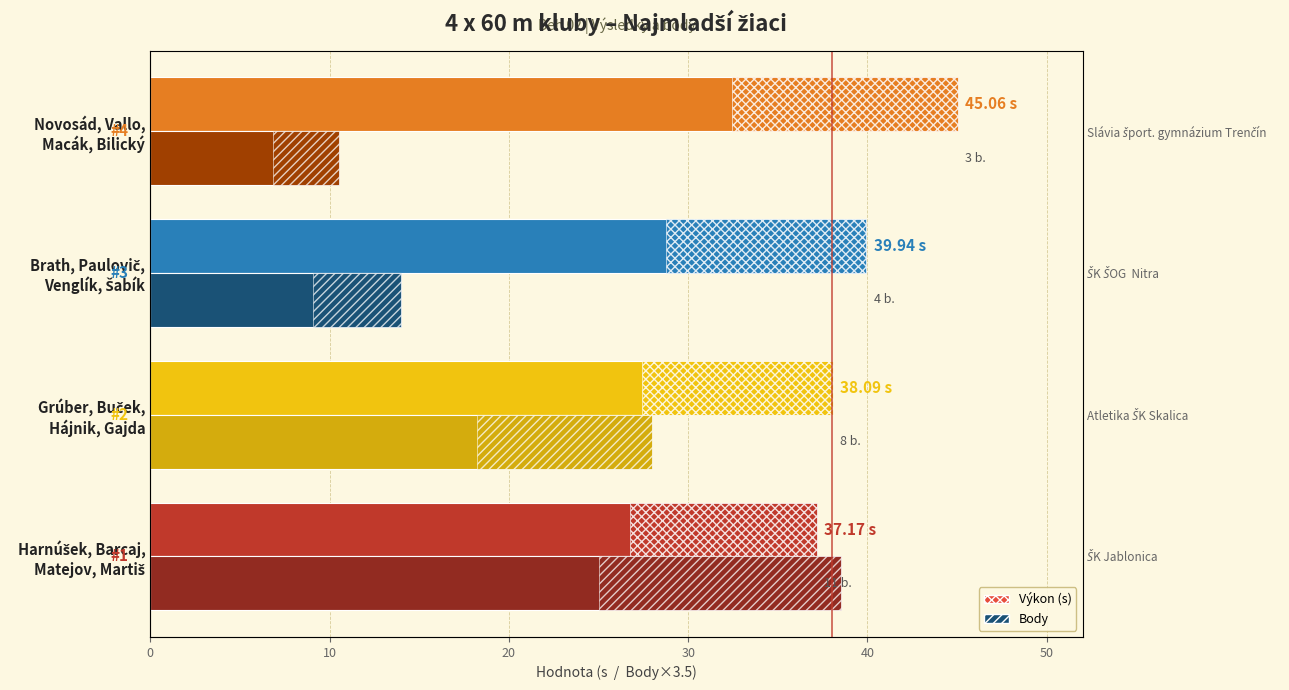

What is the total value across all series at Harnúšek, Barcaj, Matejov, Martiš?

75.7